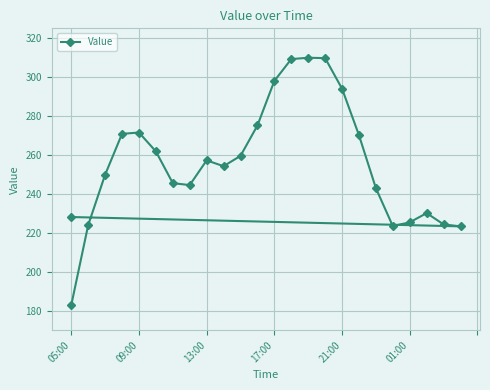

What is the value of the 20th point from the left?

223.4